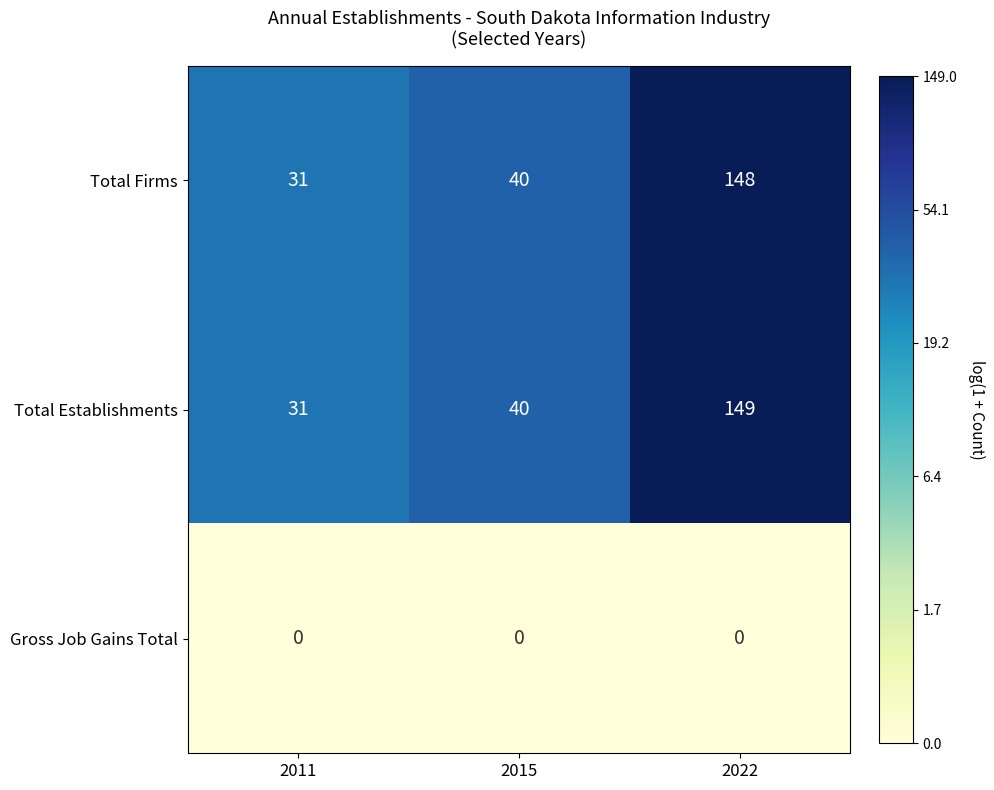

Which series has the largest total across all categories?

Total Establishments